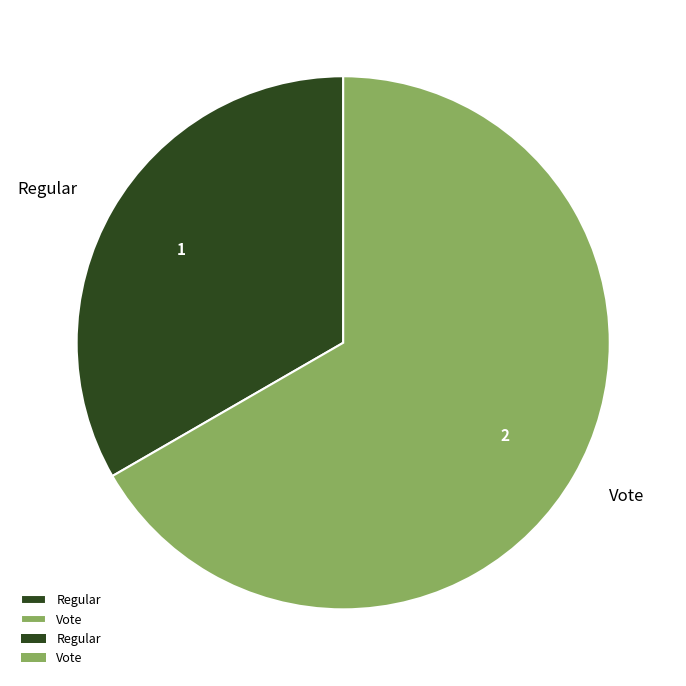

What is the smallest slice in the pie chart?

Regular